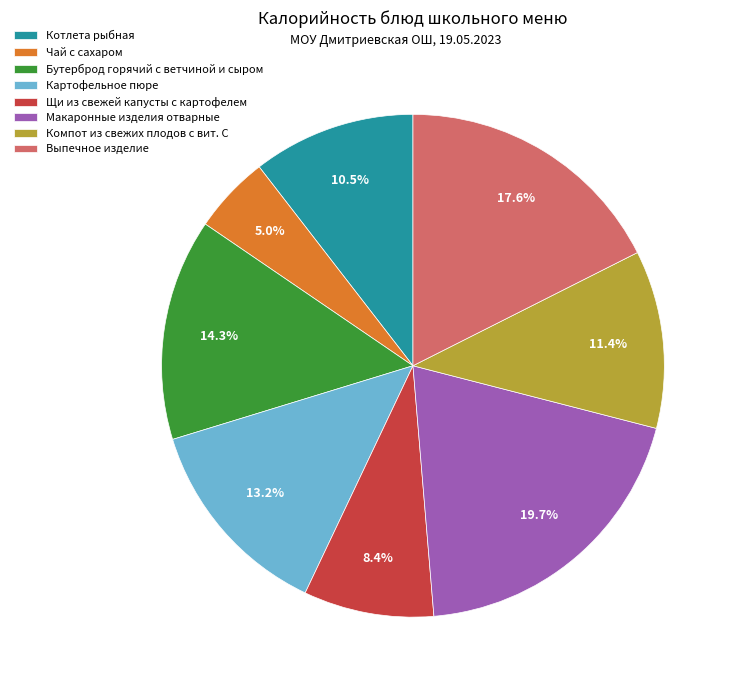

Does Котлета рыбная represent more than half of the total?

No